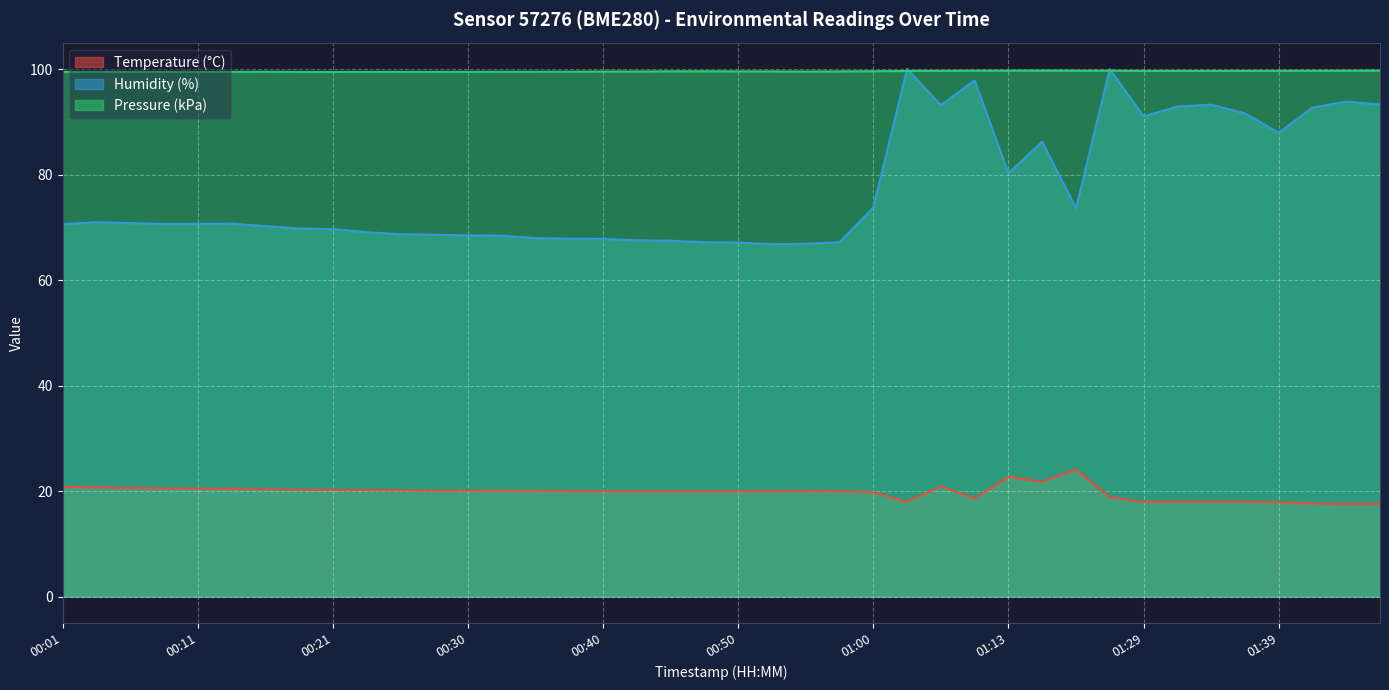

Reading left to right, transcribe all the data shown in this chart.

temperature: 20.8	20.7	20.6	20.5	20.5	20.4	20.3	20.3	20.2	20.2	20.1	20.1	20.1	20.1	20.1	20.0	20.0	19.9	19.9	19.9	20.0	20.0	20.0	20.0	19.8	18.0	20.9	18.6	22.7	21.8	24.1	18.8	18.0	18.0	18.0	18.0	17.9	17.6	17.6	17.6
humidity: 70.6	71.0	70.8	70.7	70.7	70.7	70.2	69.8	69.6	69.1	68.7	68.6	68.5	68.4	68.0	67.8	67.8	67.5	67.5	67.2	67.1	66.8	66.9	67.2	73.7	100.0	93.2	97.8	80.2	86.2	73.6	100.0	91.0	92.9	93.2	91.6	87.9	92.7	93.8	93.3
pressure_kpa: 99.5	99.5	99.5	99.5	99.5	99.5	99.5	99.5	99.5	99.5	99.5	99.5	99.5	99.5	99.5	99.5	99.5	99.5	99.6	99.6	99.5	99.5	99.5	99.5	99.6	99.6	99.7	99.7	99.7	99.7	99.7	99.7	99.6	99.6	99.6	99.6	99.7	99.7	99.7	99.7